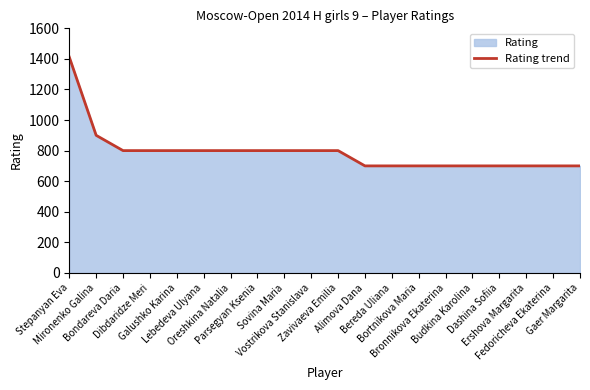

How many distinct data groups are displayed?

1